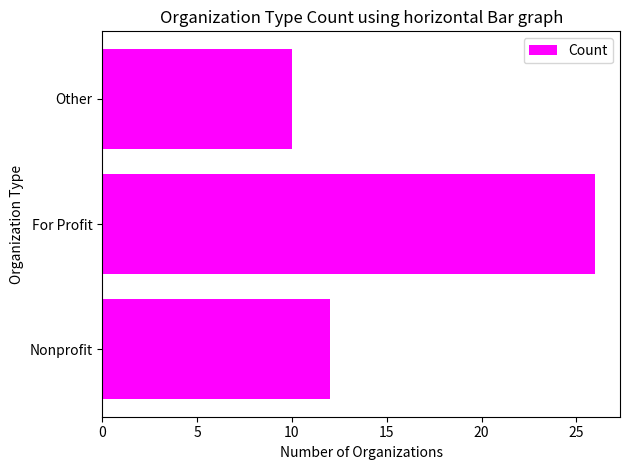

Rank the categories by value from highest to lowest.

For Profit, Nonprofit, Other